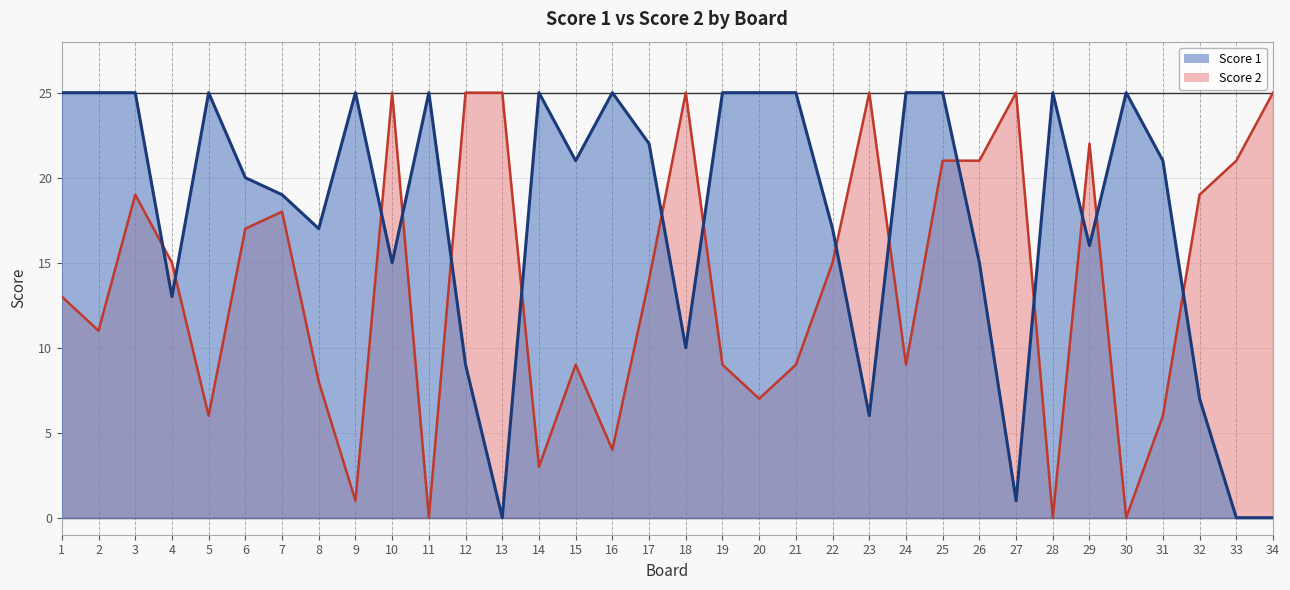

The value of Score 1 at 27 is 2. True or false?

False